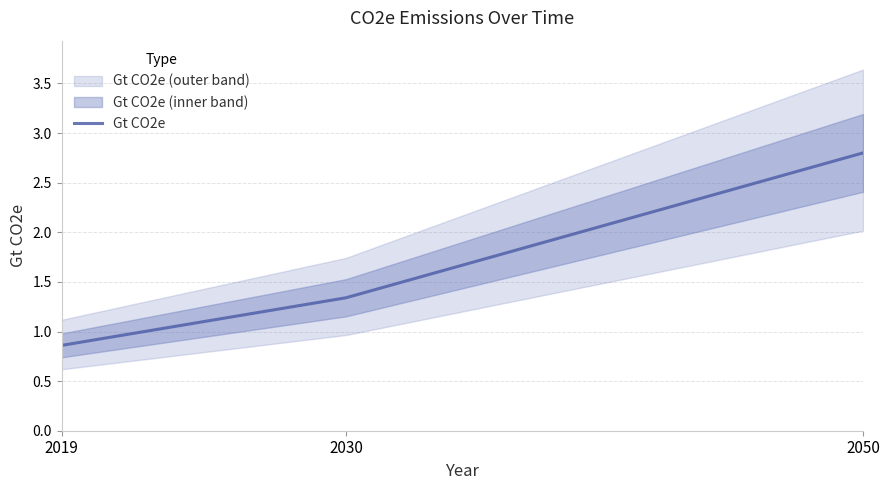

Reading left to right, what are all the values shown in this chart?

0.9	1.3	2.8